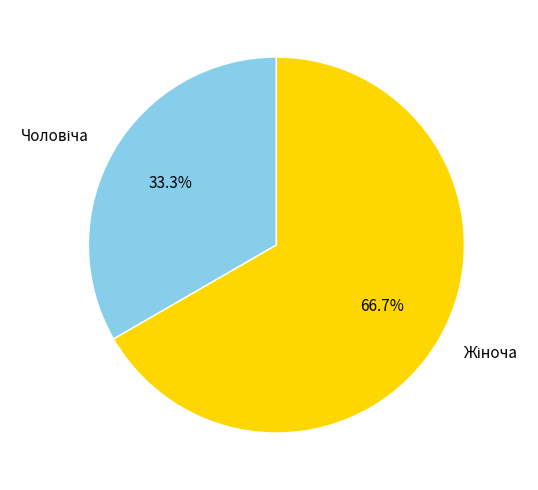

To the nearest percent, what is the difference between the largest and smallest slice percentages?

33%